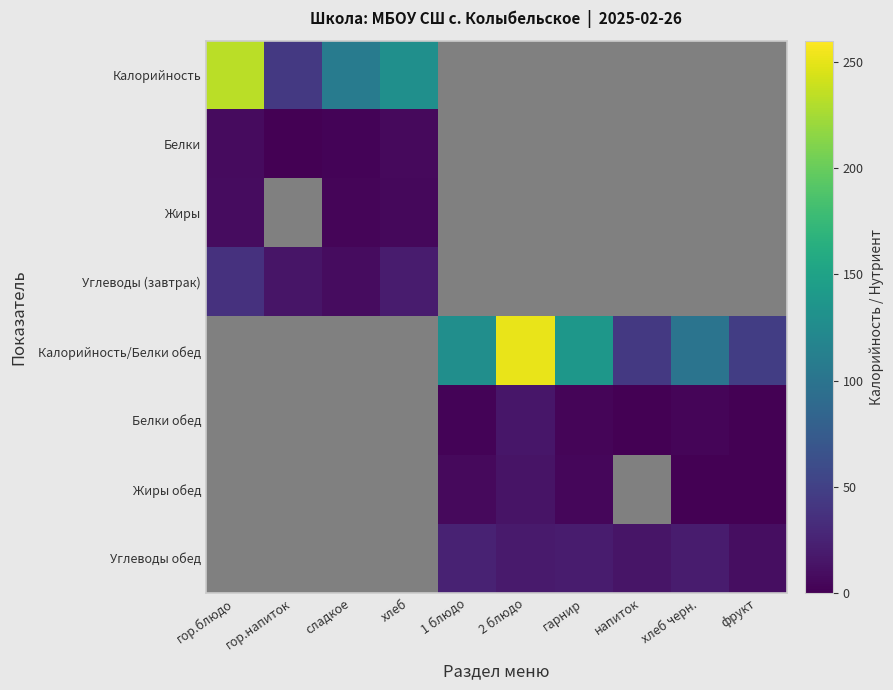

At how many categories does at least one series exceed 186?

2